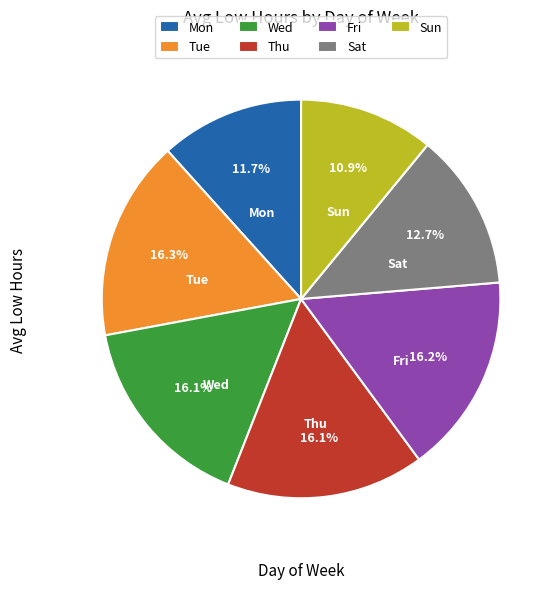

The Wed slice represents 10% of the pie. True or false?

False